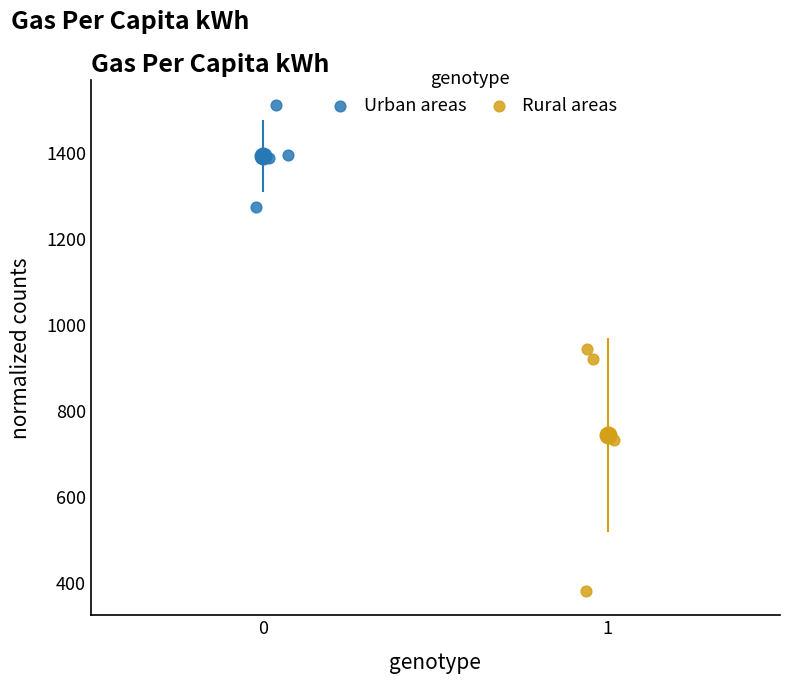

Which series has the largest Y range (max minus min)?

Rural areas